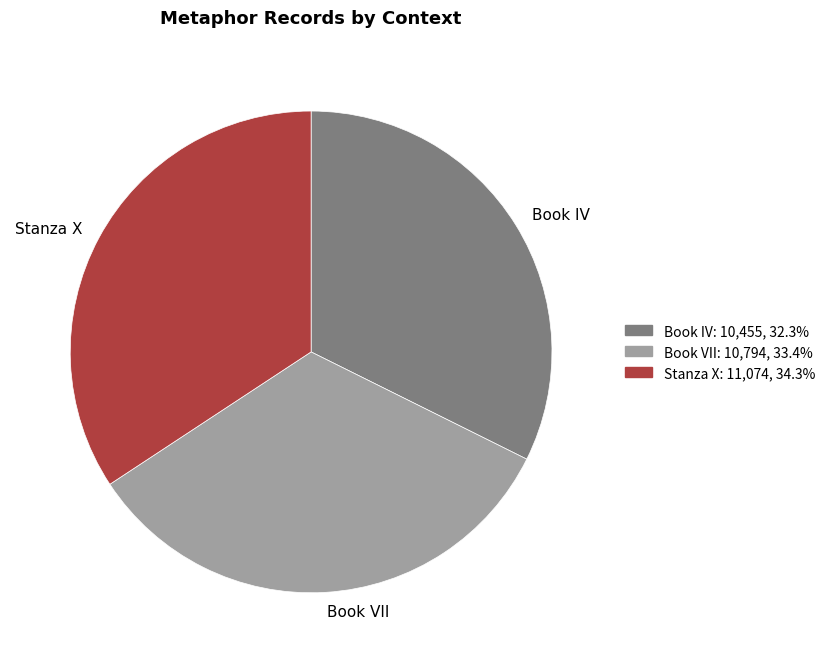

Do Book VII and Book IV together represent more than half of the pie?

Yes